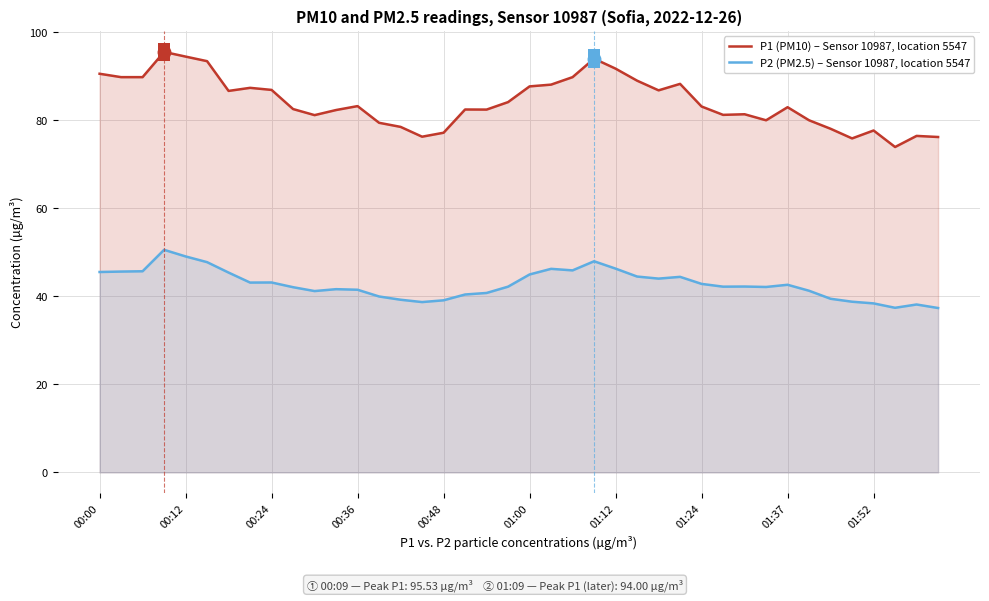

What is the smallest value displayed?

37.4